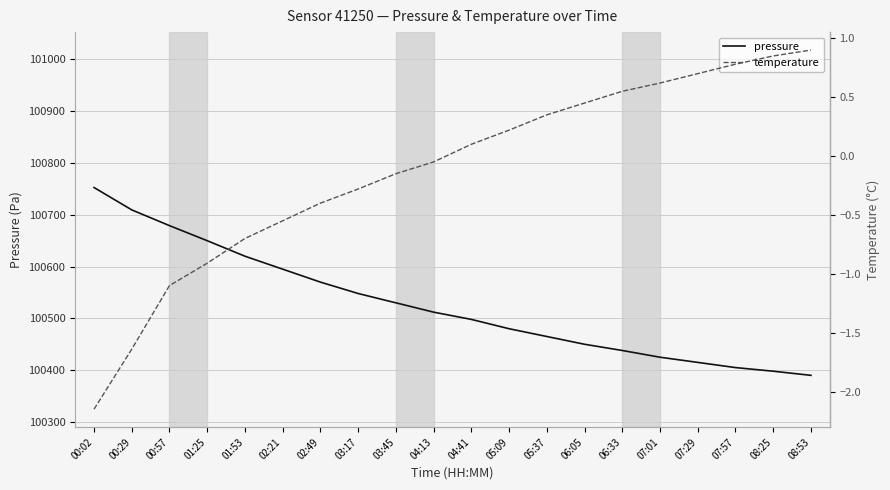

How many categories are shown in the chart?

20